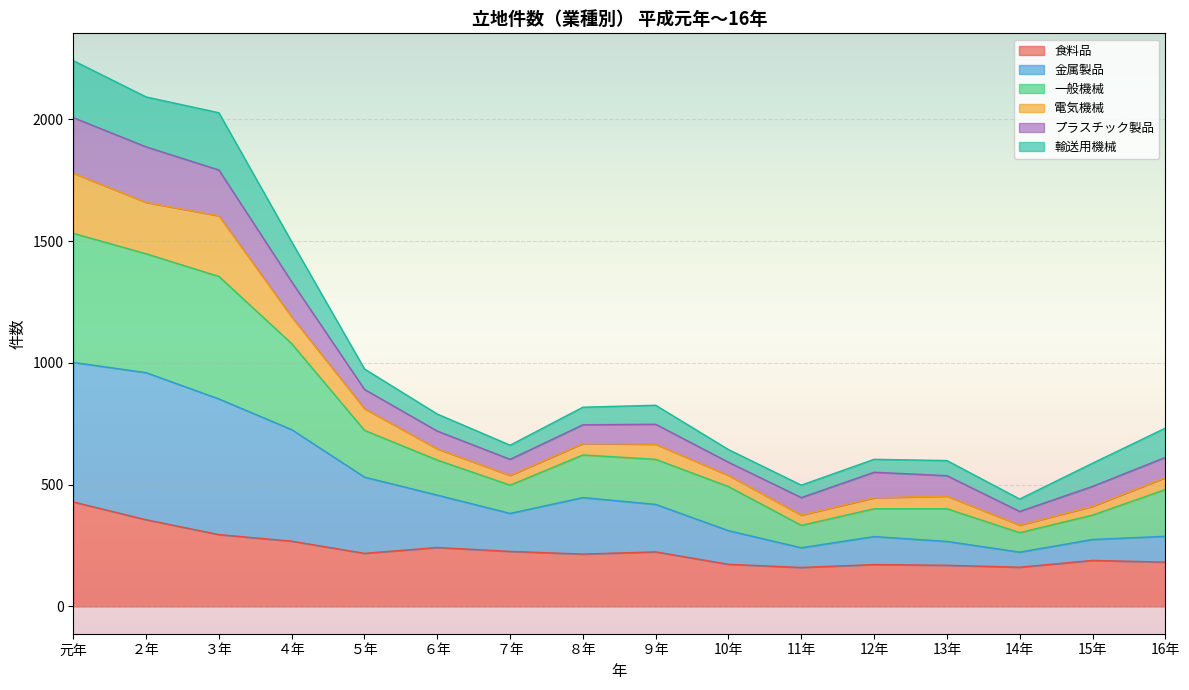

How many lines are shown in the chart?

6